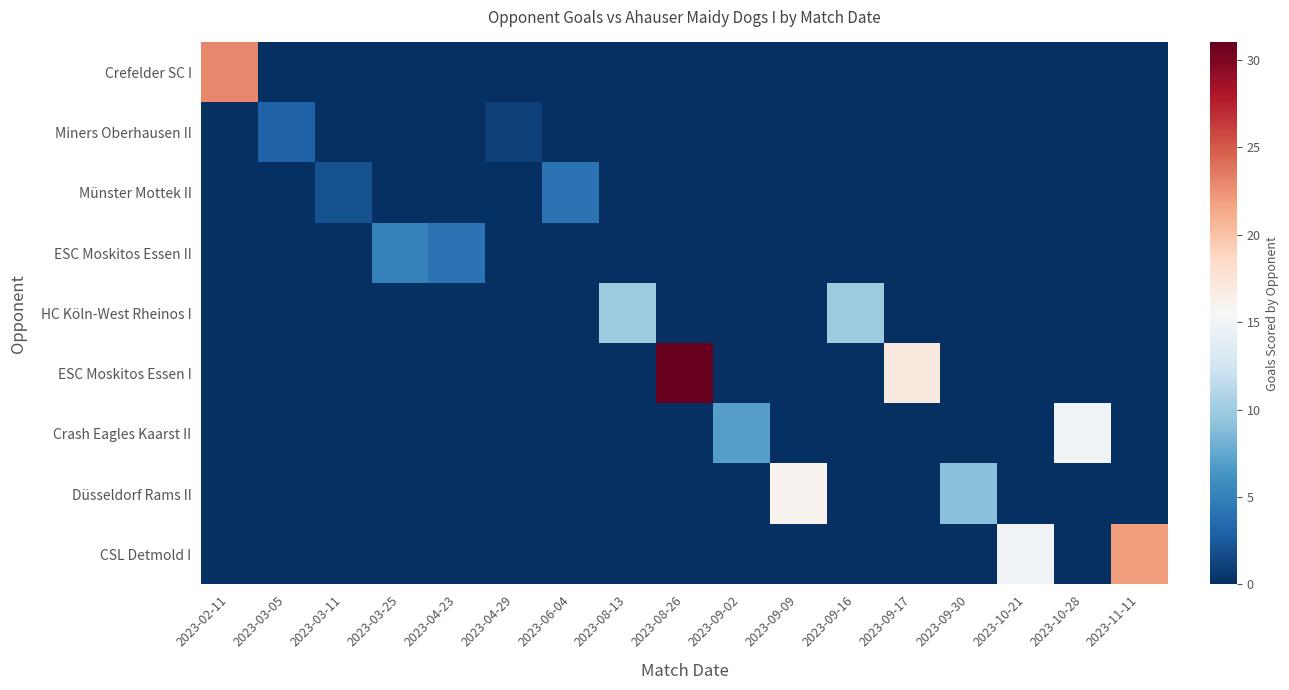

Which has a higher value, 2023-10-28 or 2023-03-11?

2023-10-28